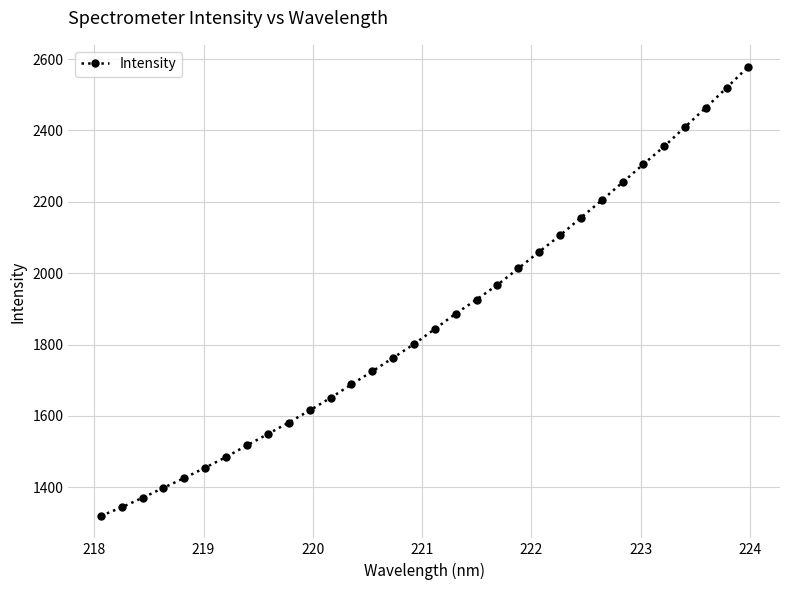

What is the maximum value shown in the chart?

2577.2